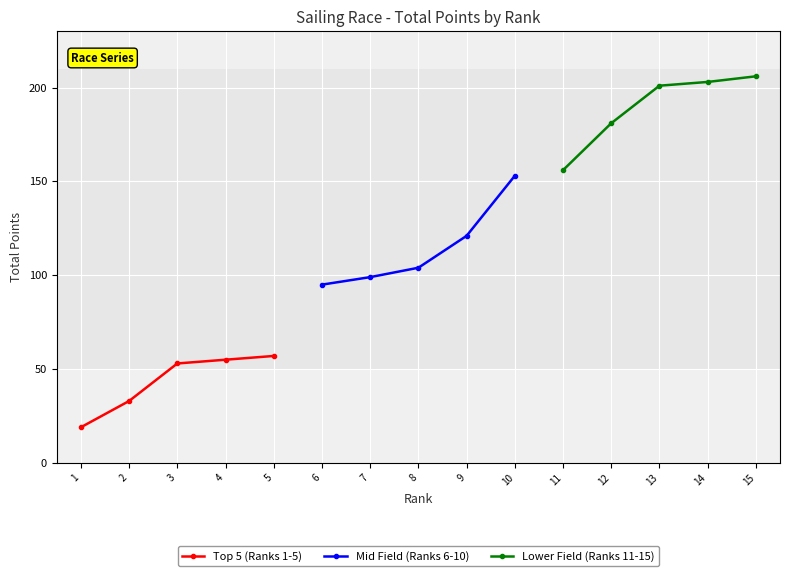

The value of Lower Field (Ranks 11-15) at 13 is 360. True or false?

False